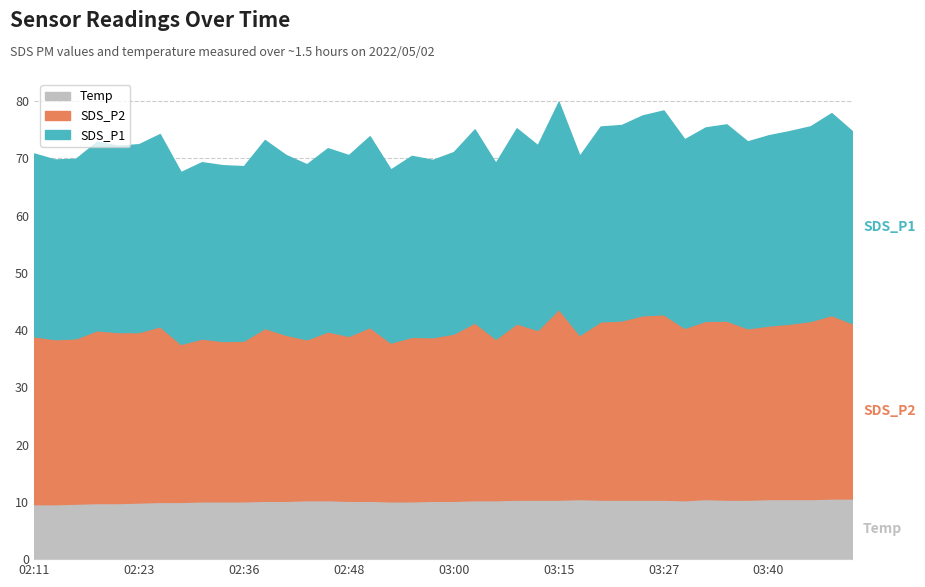

What are all the series names shown in the legend?

Temp, SDS_P2, SDS_P1